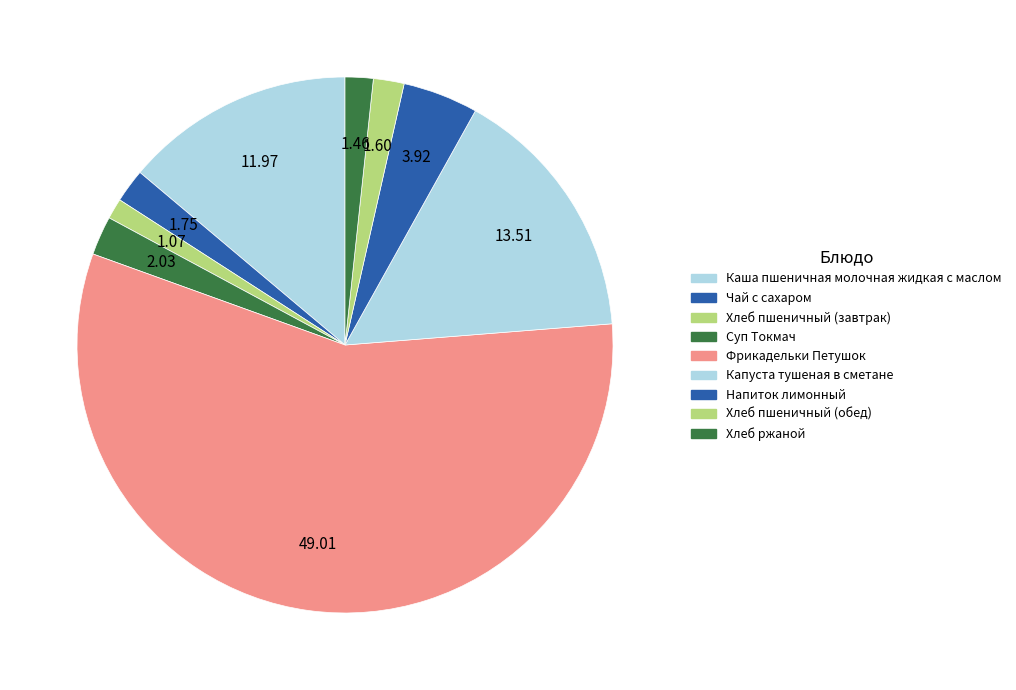

The Суп Токмач slice represents 1% of the pie. True or false?

False